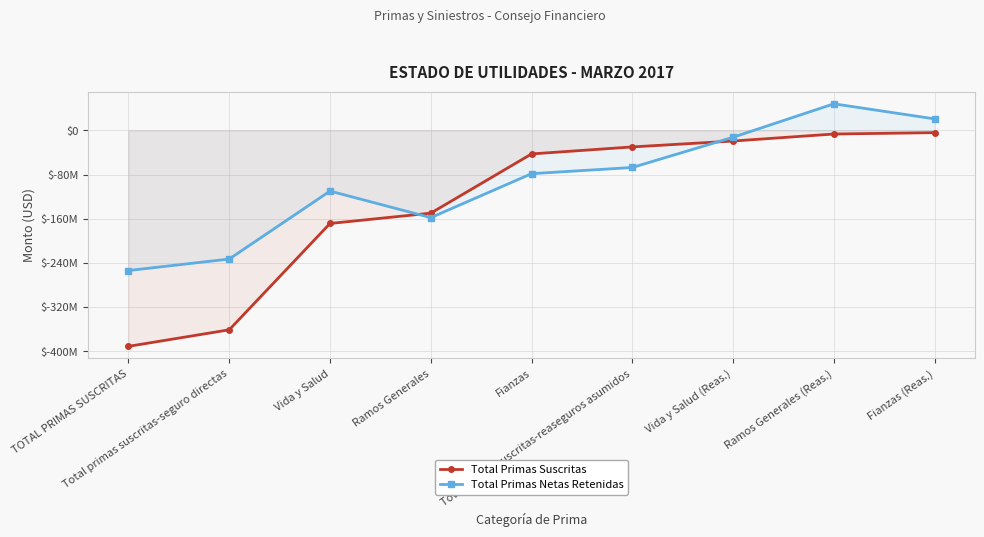

List the series in order of their peak value, lowest first.

Total Primas Suscritas, Total Primas Netas Retenidas